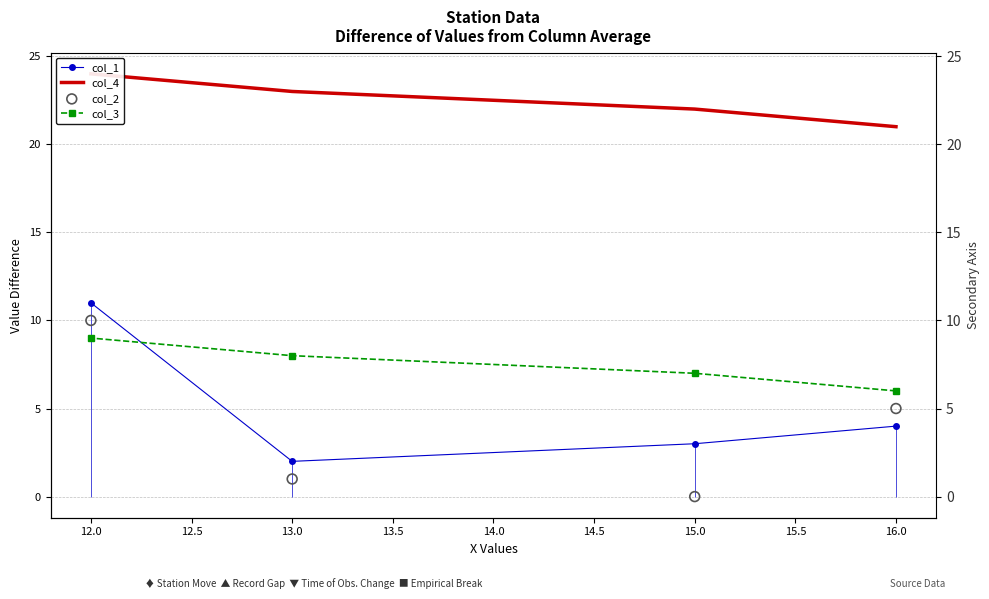

Which series has the largest Y range (max minus min)?

col_2